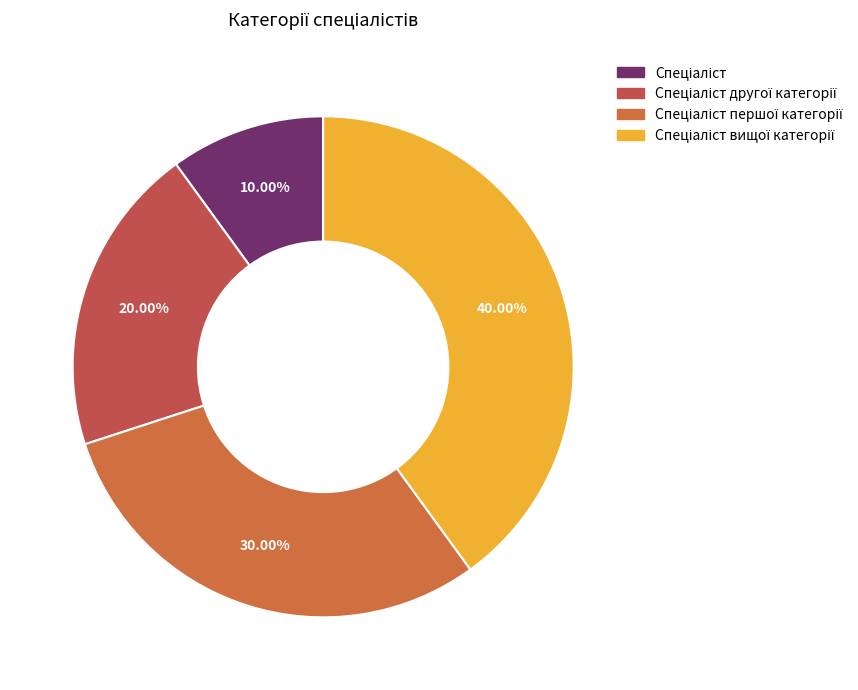

To the nearest percent, what is the difference between the Спеціаліст вищої категорії and Спеціаліст першої категорії slice percentages?

10%